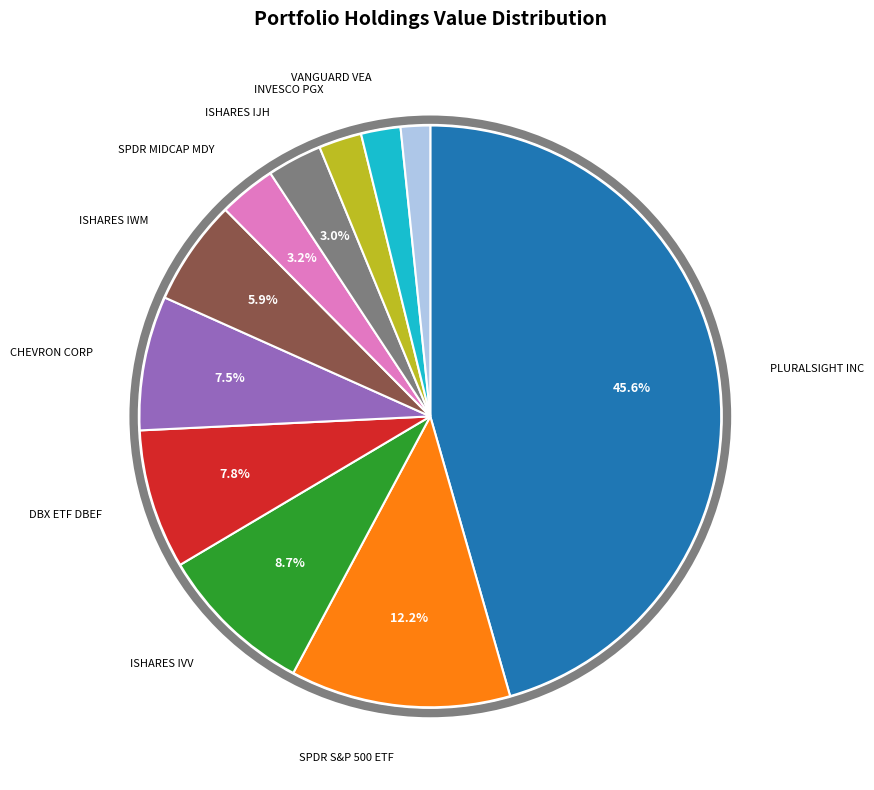

Does any single category account for the majority?

No